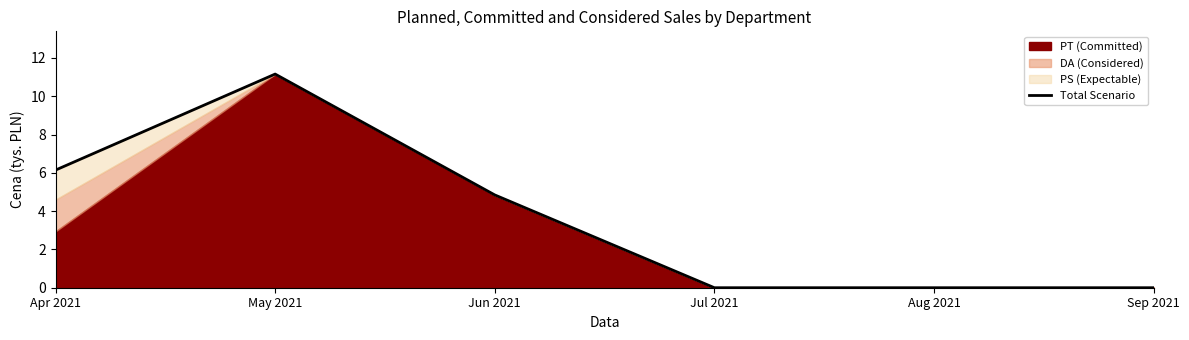

At which label is the value closest to 5?

Jun 2021